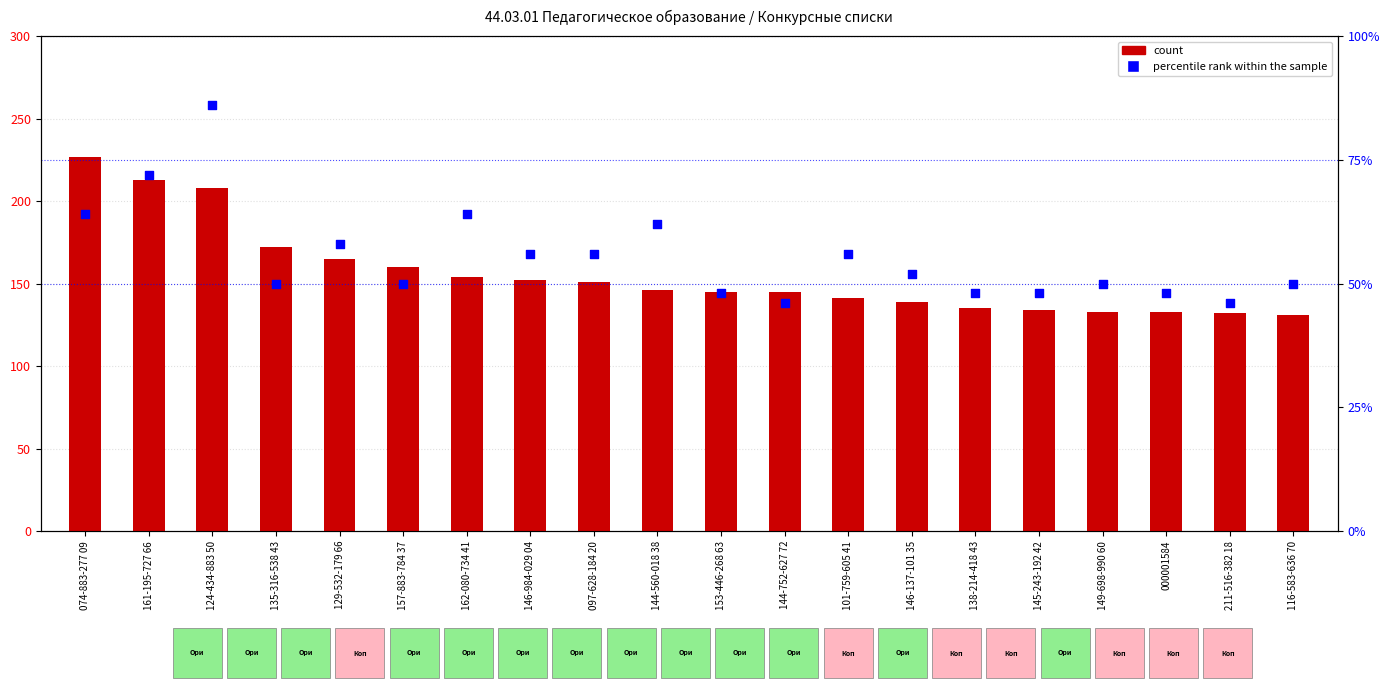

Which series has the largest total across all categories?

count